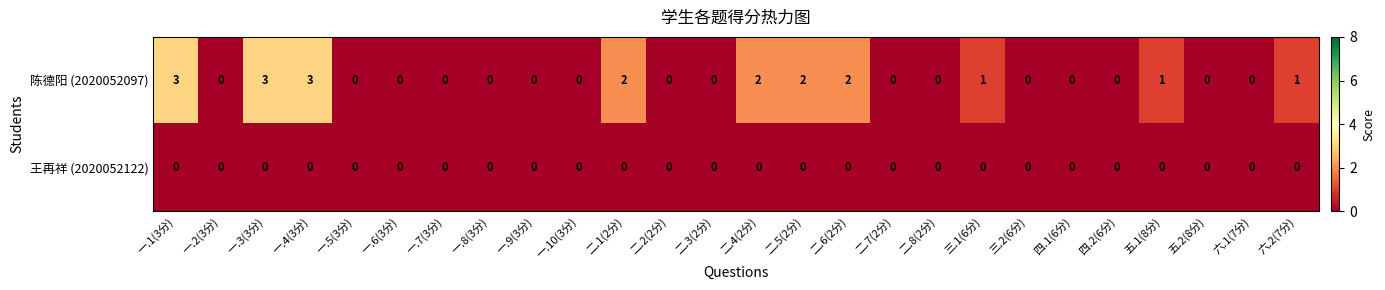

Is it true that 陈德阳 (2020052097) equals 0 at 一.8(3分)?

True